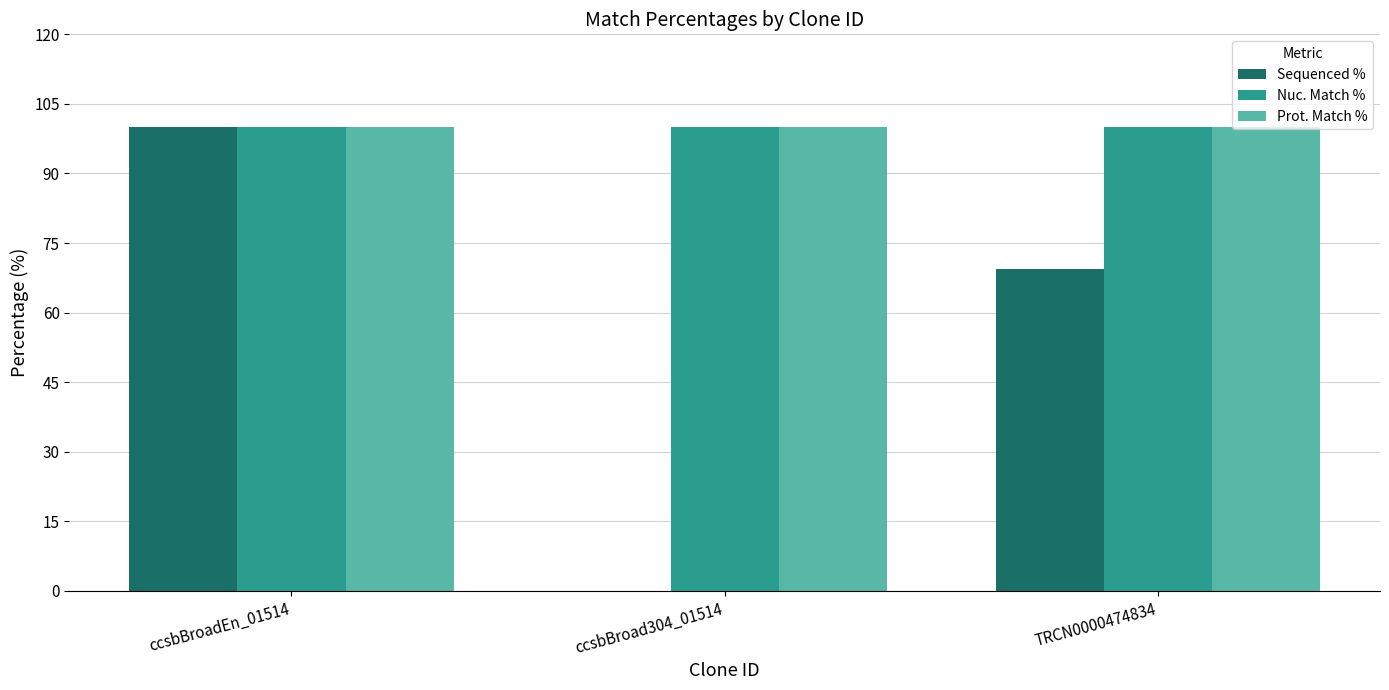

The value of Prot. Match % at TRCN0000474834 is 100.0. True or false?

True